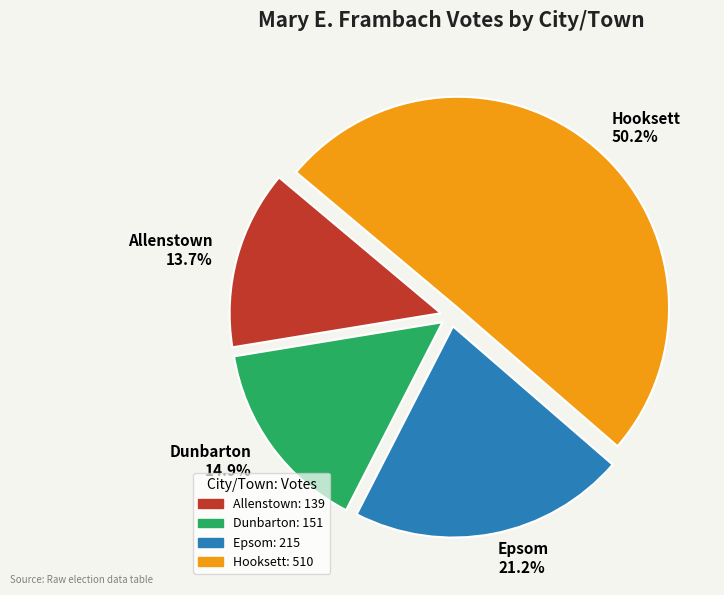

Does Allenstown 13.7% represent more than half of the total?

No